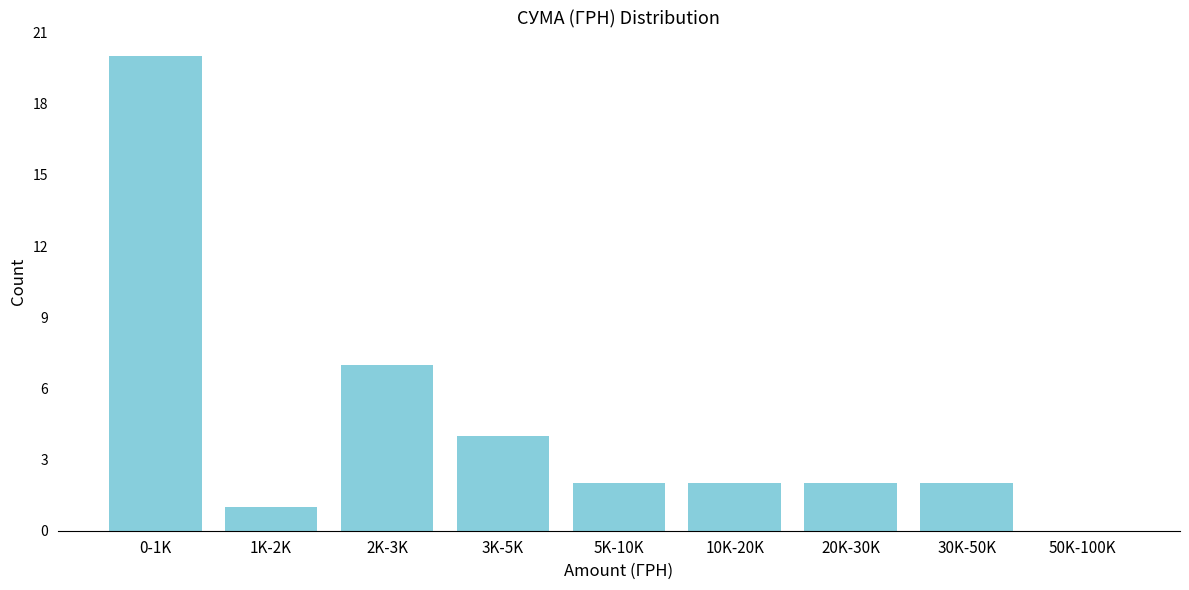

Reading left to right, transcribe all the data shown in this chart.

0-1K=20	1K-2K=1	2K-3K=7	3K-5K=4	5K-10K=2	10K-20K=2	20K-30K=2	30K-50K=2	50K-100K=0